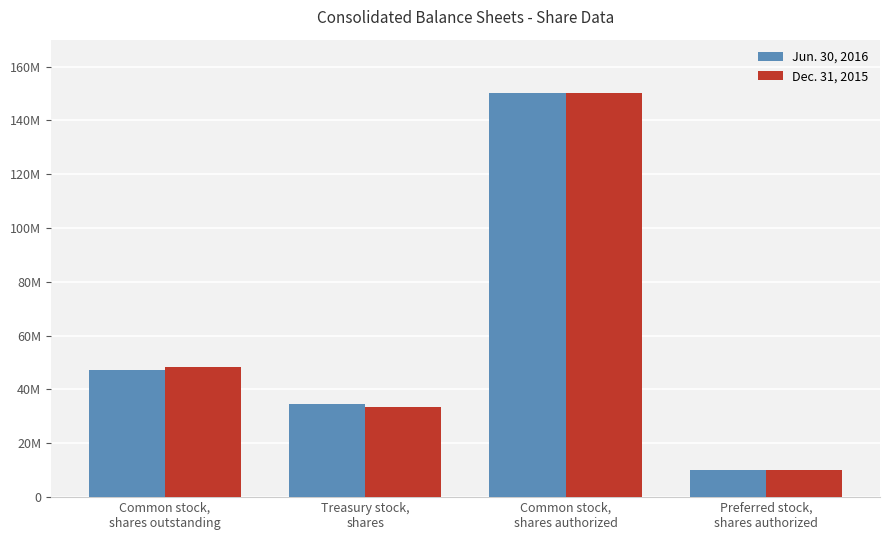

Reading right to left, extract all data points from this chart.

Jun. 30, 2016: 10000000	150000000	34732601	47319652
Dec. 31, 2015: 10000000	150000000	33570930	48481323